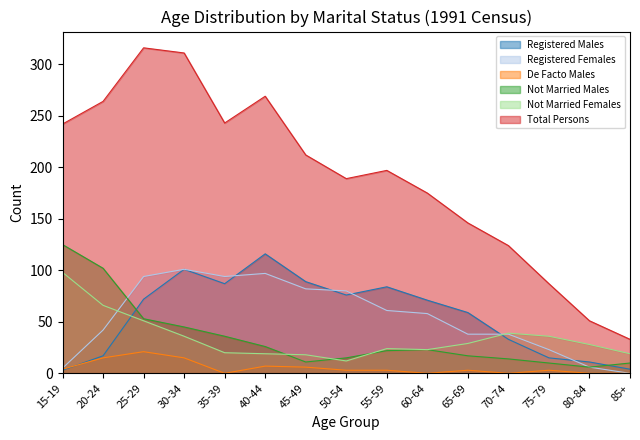

Where does the Total Persons series first go above 197?

15-19